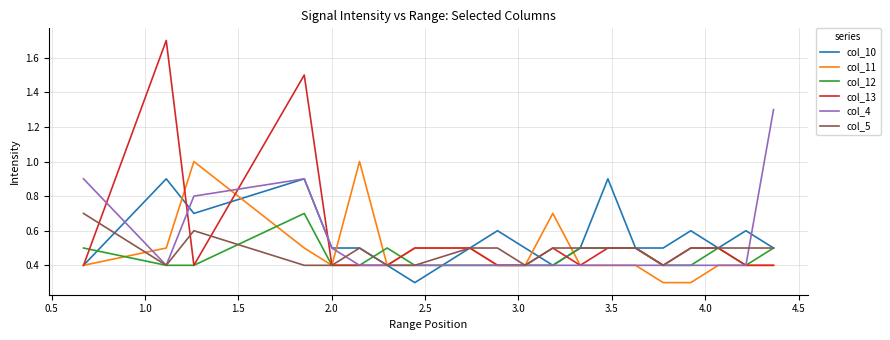

What is the maximum value for col_12?

0.7